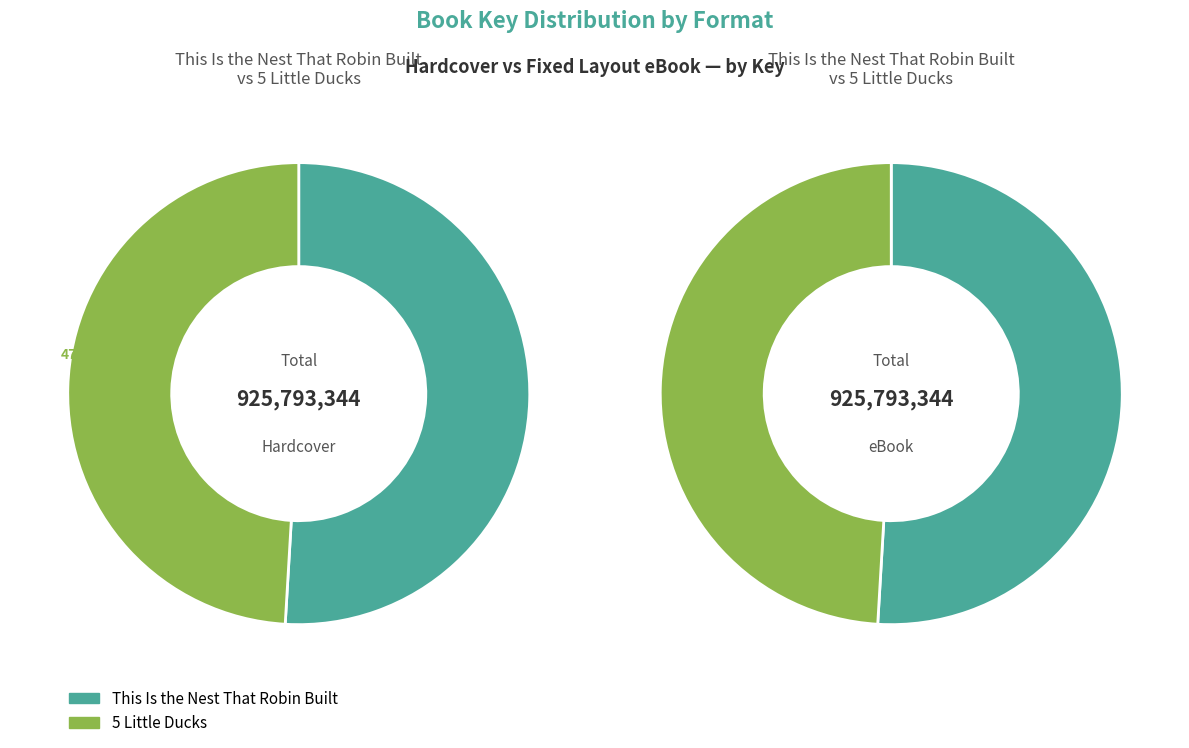

To the nearest percent, what is the difference between the largest and smallest slice percentages?

2%